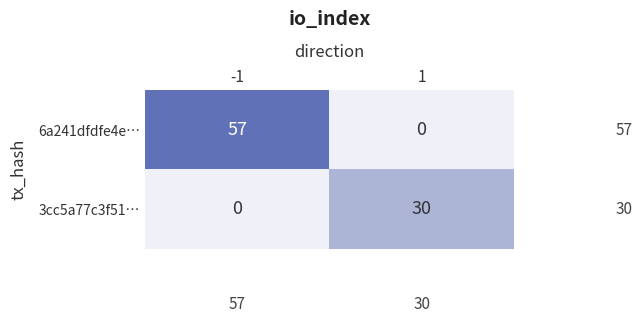

What is the difference between the maximum and minimum values in the 6a241dfdfe4e… series?

57